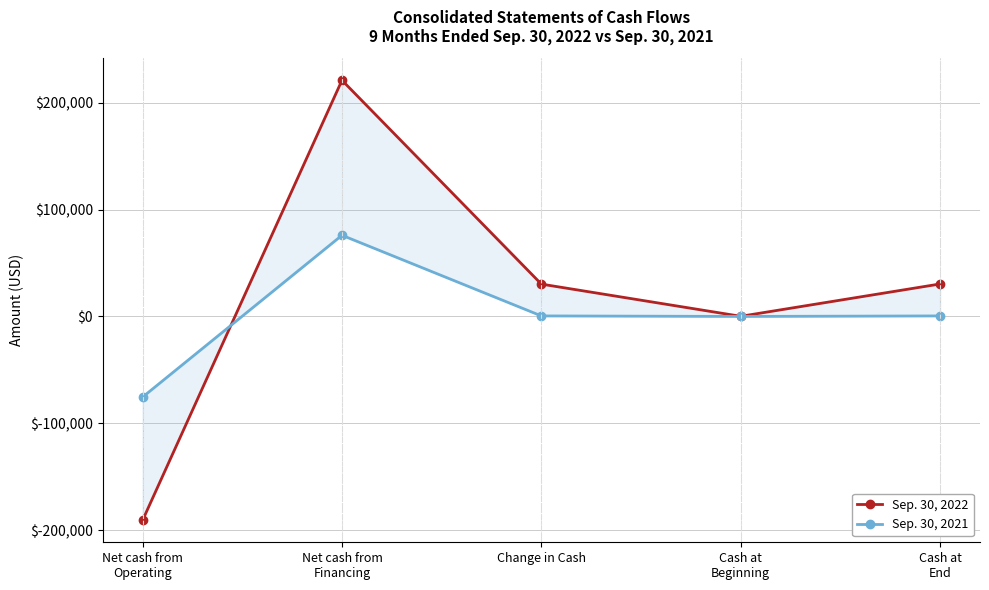

True or false: Sep. 30, 2021 has more than 1 points higher than both neighbors.

False